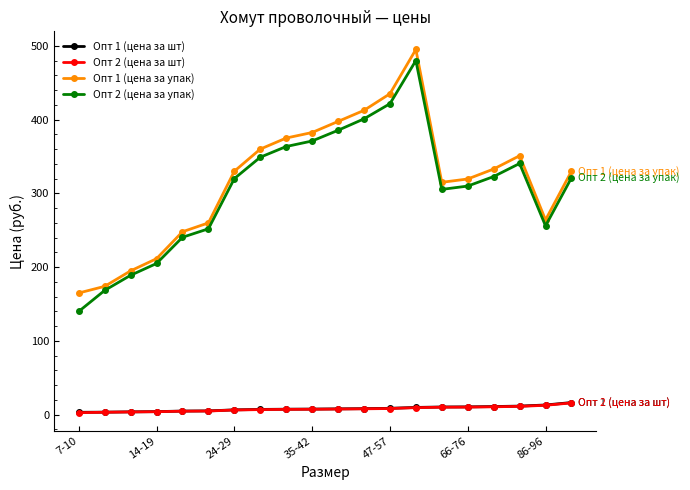

True or false: Опт 2 (цена за упак) has more than 0 interior local peaks.

True